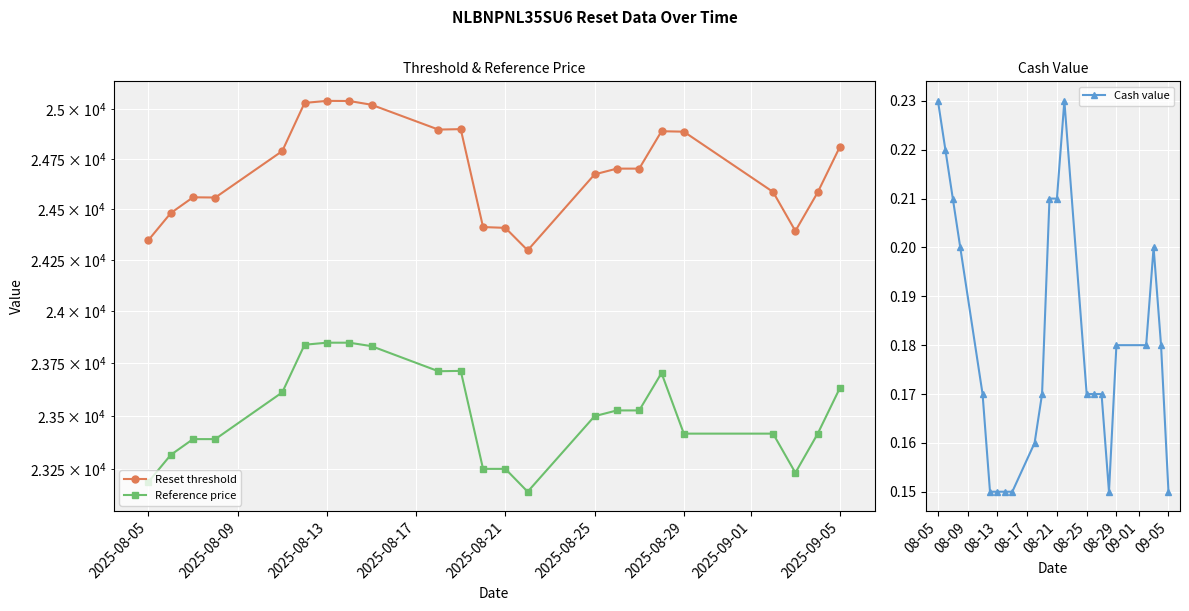

True or false: Cash value has more than 1 interior local peaks.

True